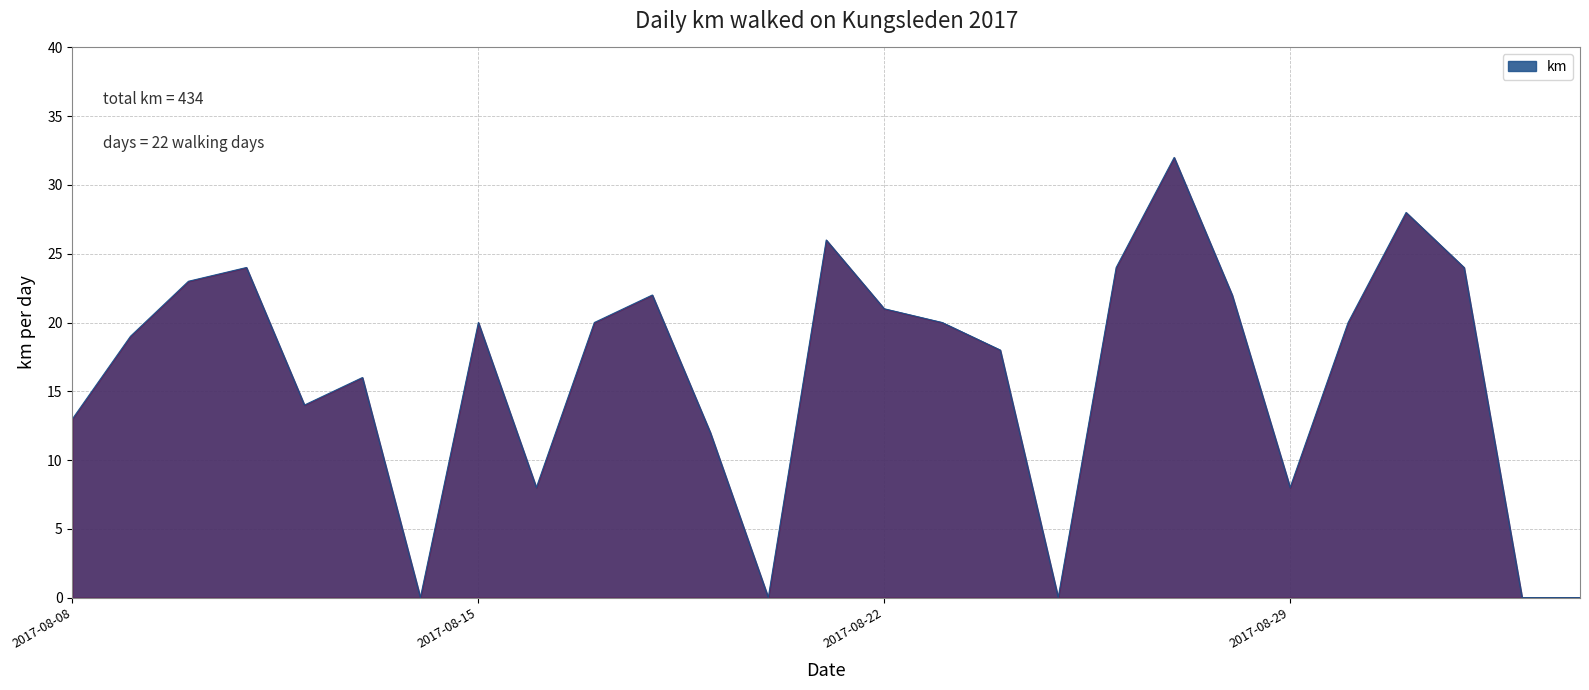

What is the maximum value shown in the chart?

32